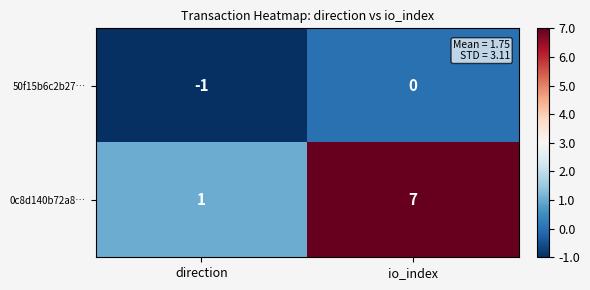

At which category is the sum across all series the highest?

io_index